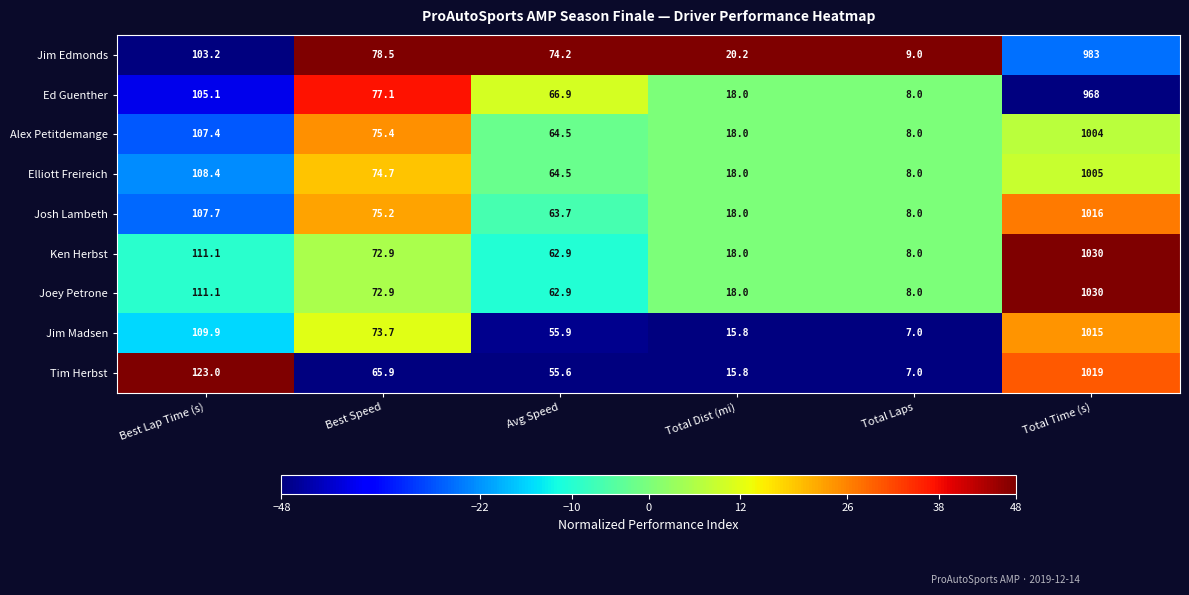

How many data points in Joey Petrone are less than 72?

3